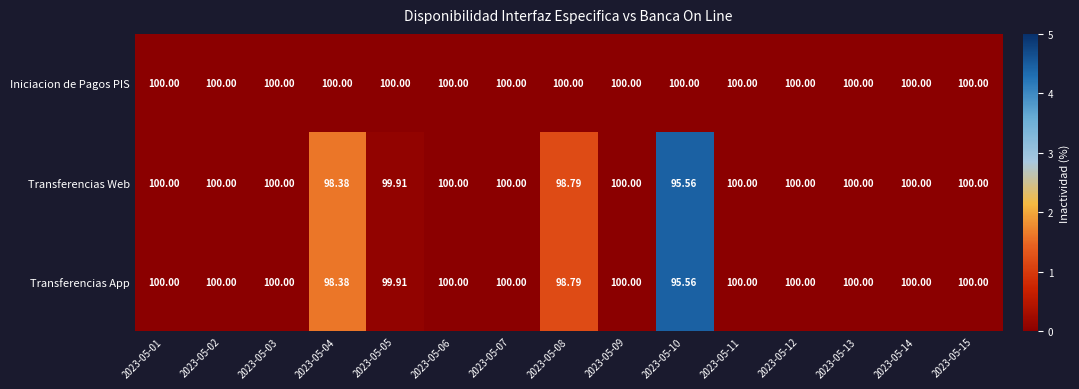

Which series has the largest total across all categories?

Iniciacion de Pagos PIS